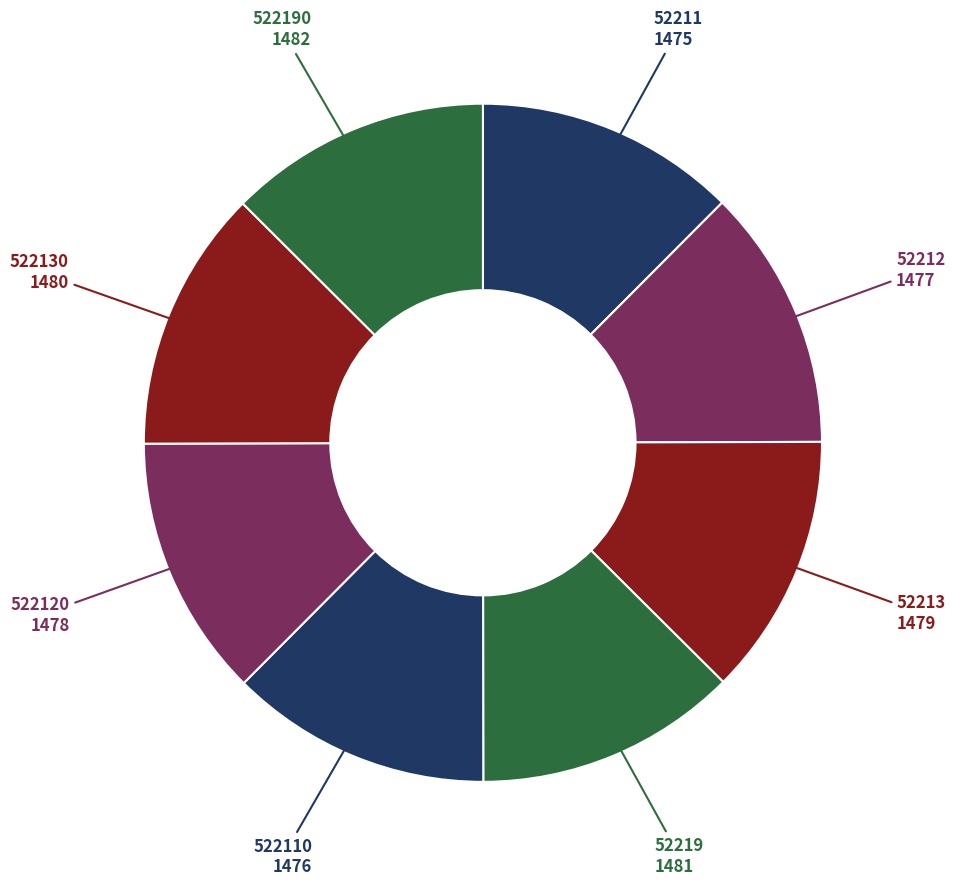

Count the number of slices in the pie.

8